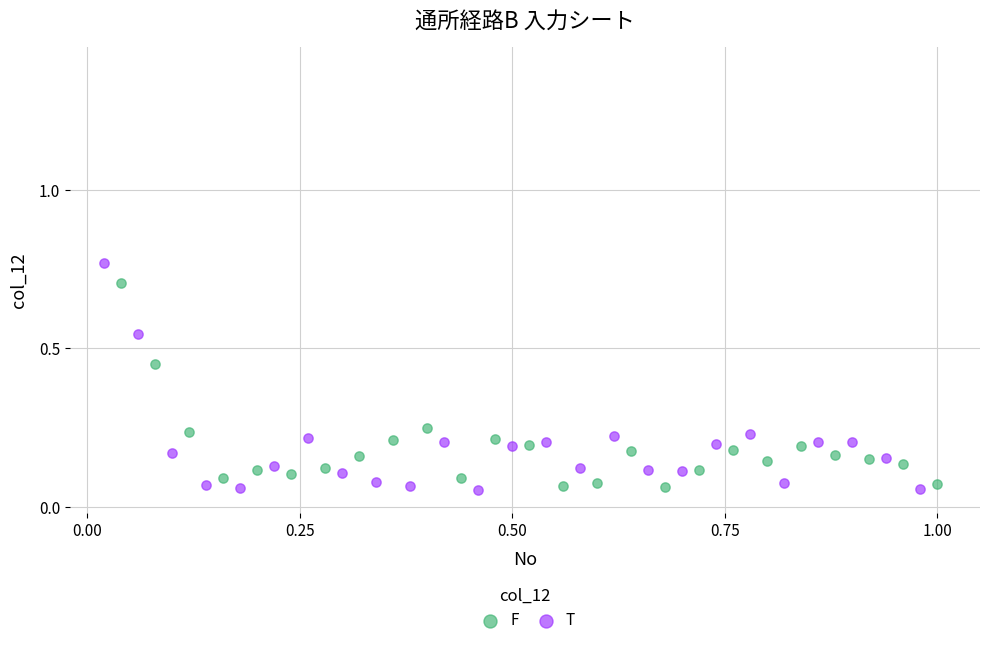

Which series has the largest Y range (max minus min)?

T